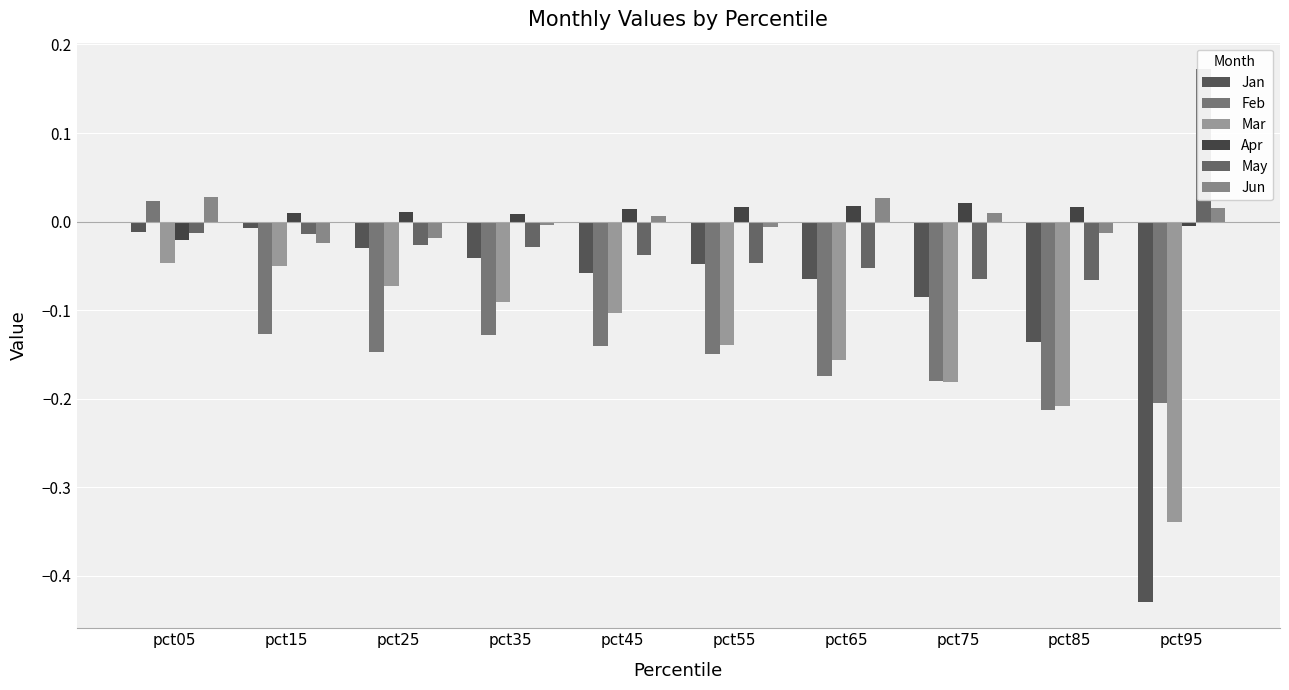

Is it true that Jun equals 0.0 at pct95?

True